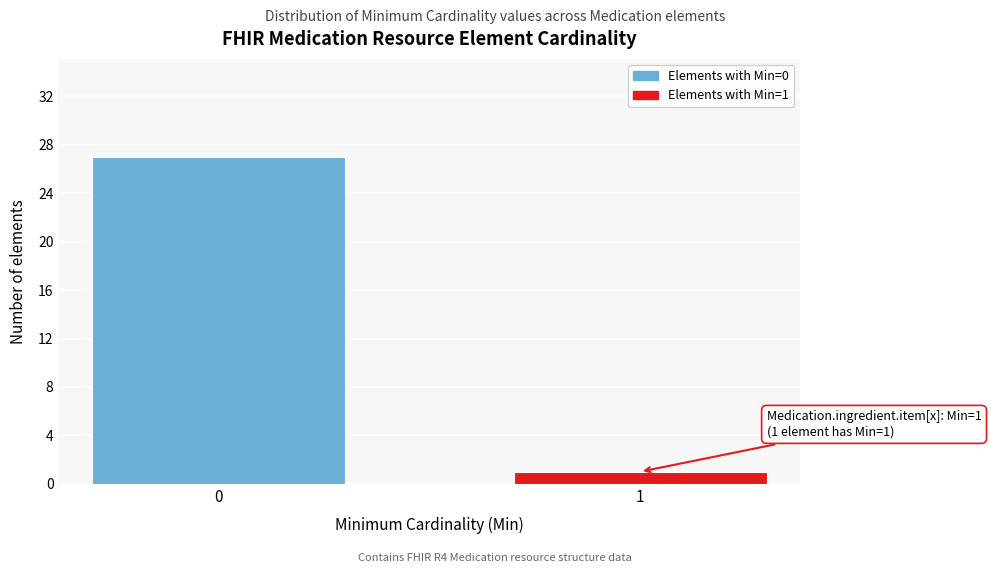

Reading left to right, list all the values displayed in this chart.

27	1